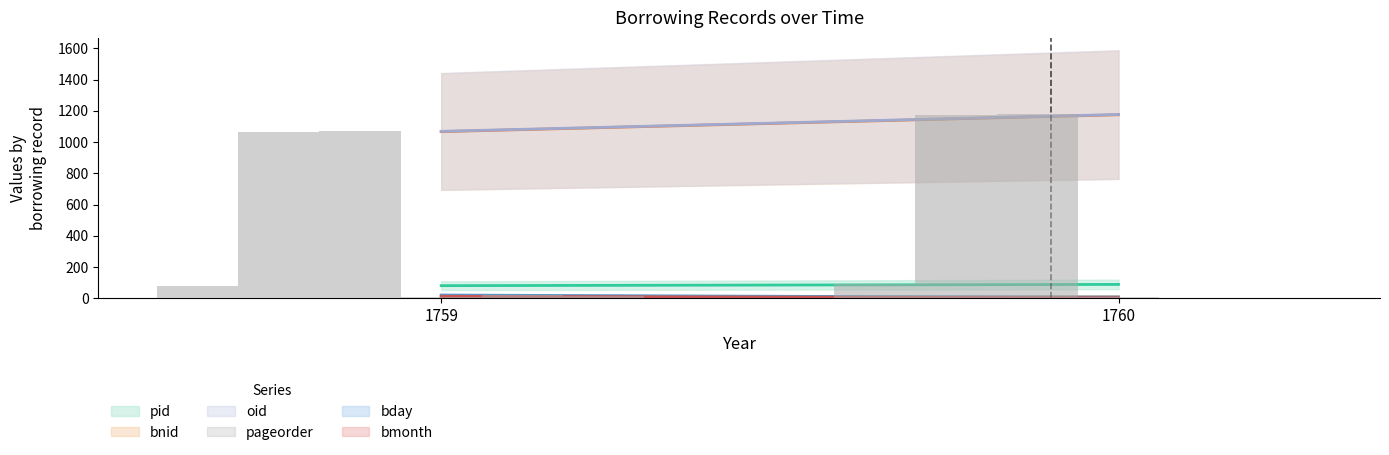

What is the value of the bmonth bar at the 1st from the left?

12